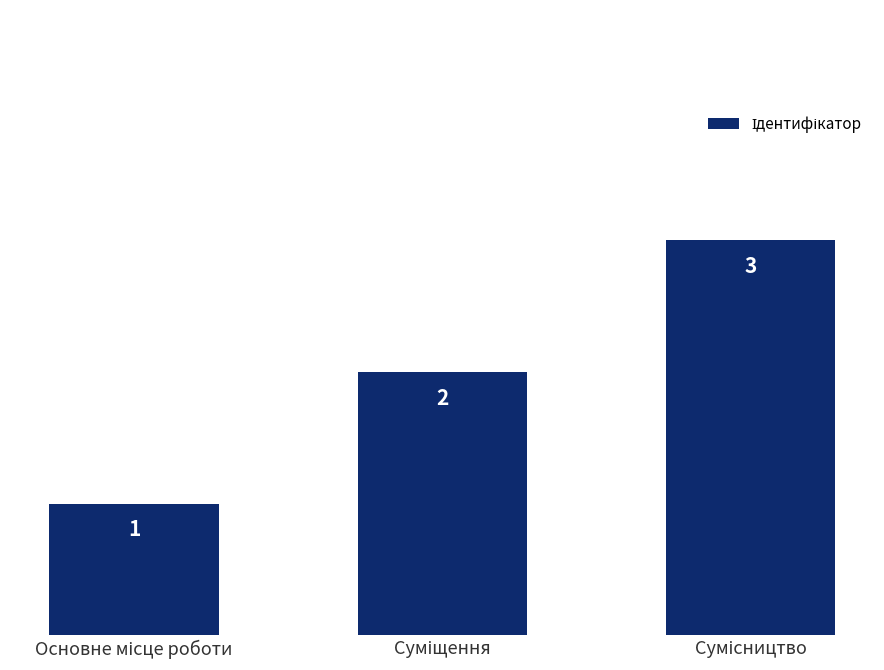

What is the value of the 1st bar from the left?

1